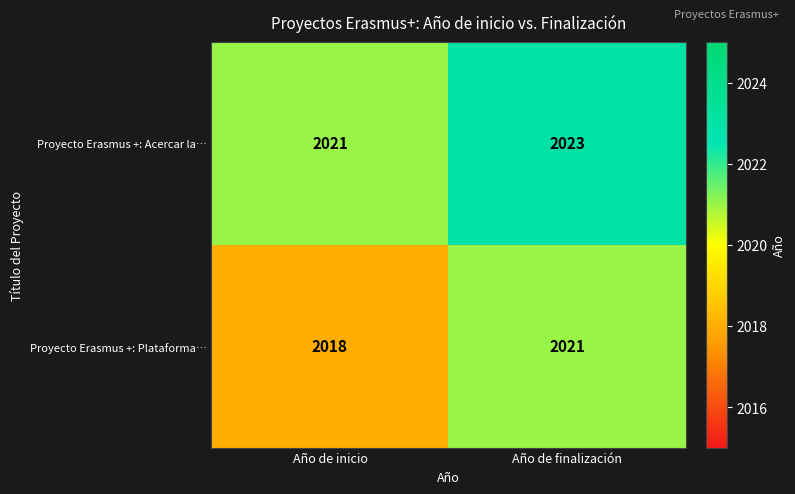

At which category is the sum across all series the highest?

Año de finalización